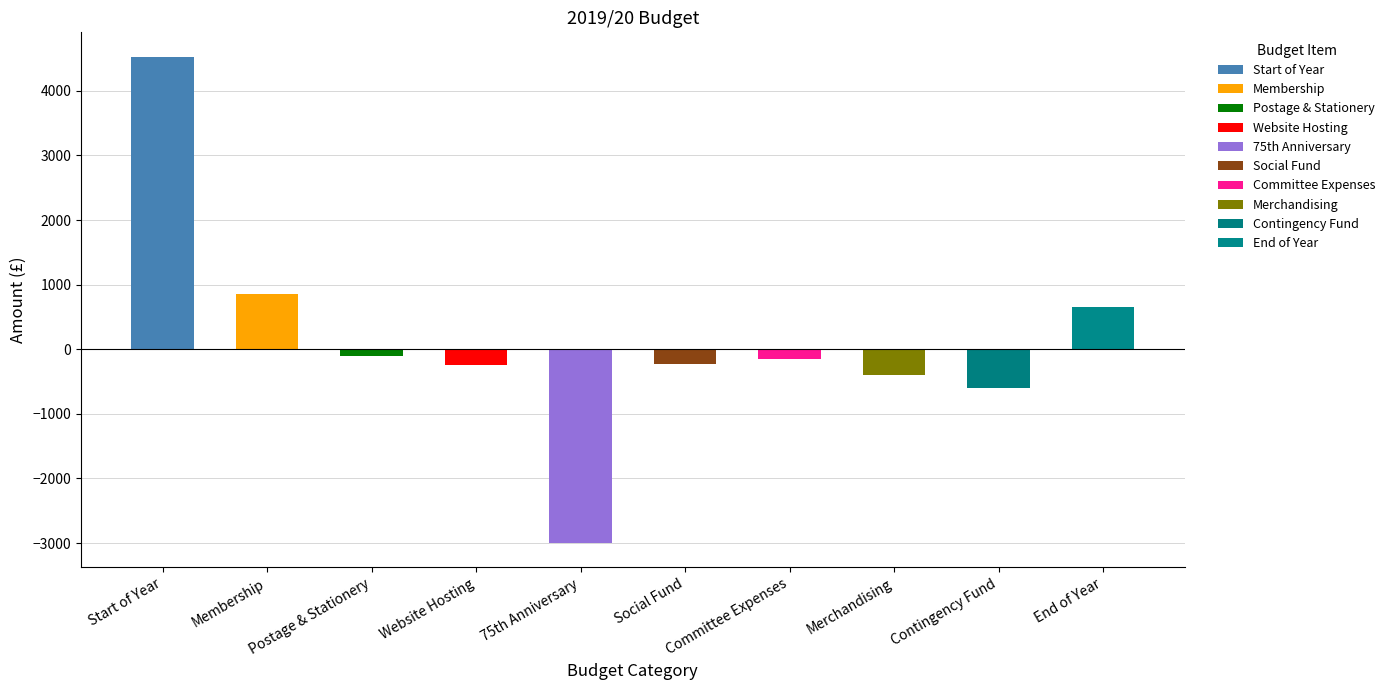

What is the smallest value displayed?

-3000.0